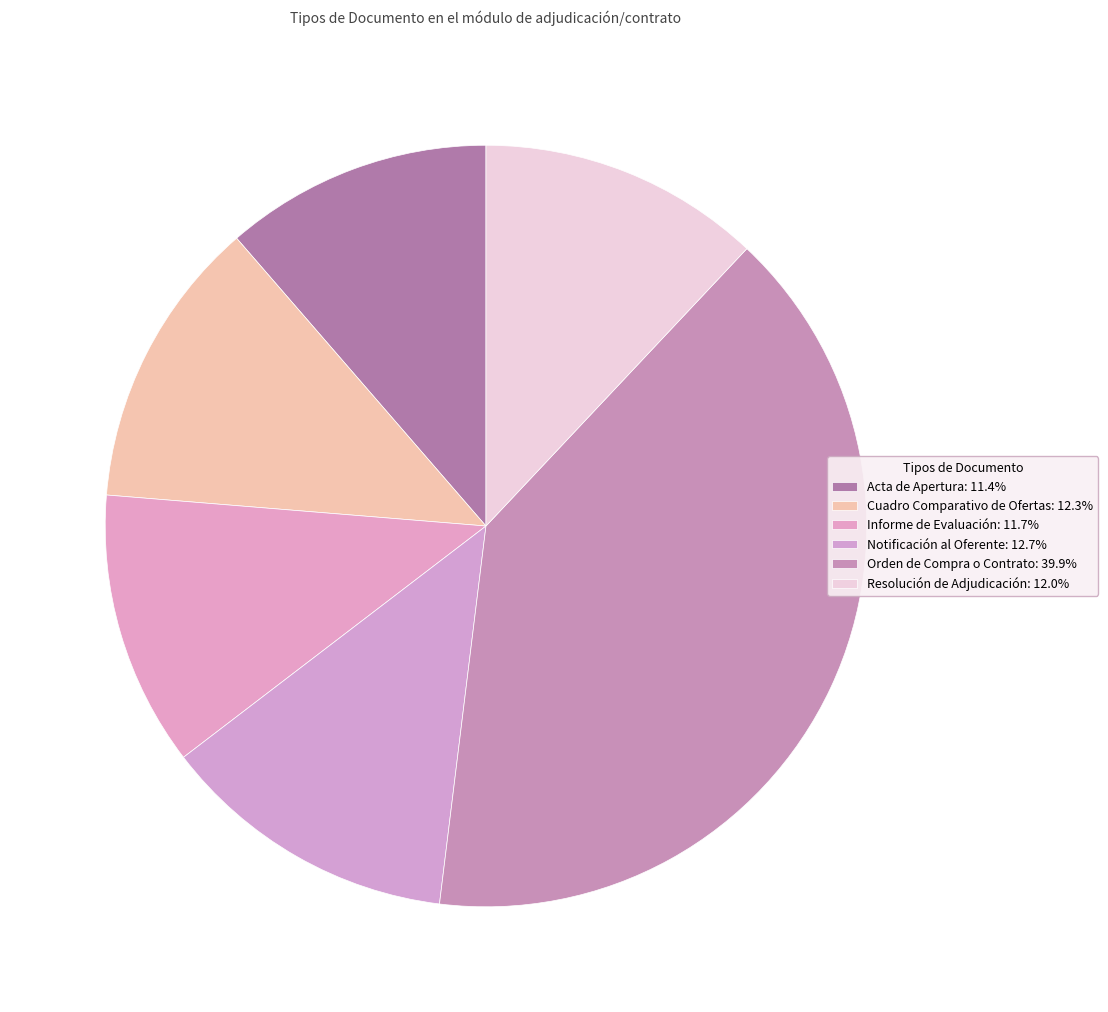

Is it true that Informe de Evaluación is 18% of the pie?

False